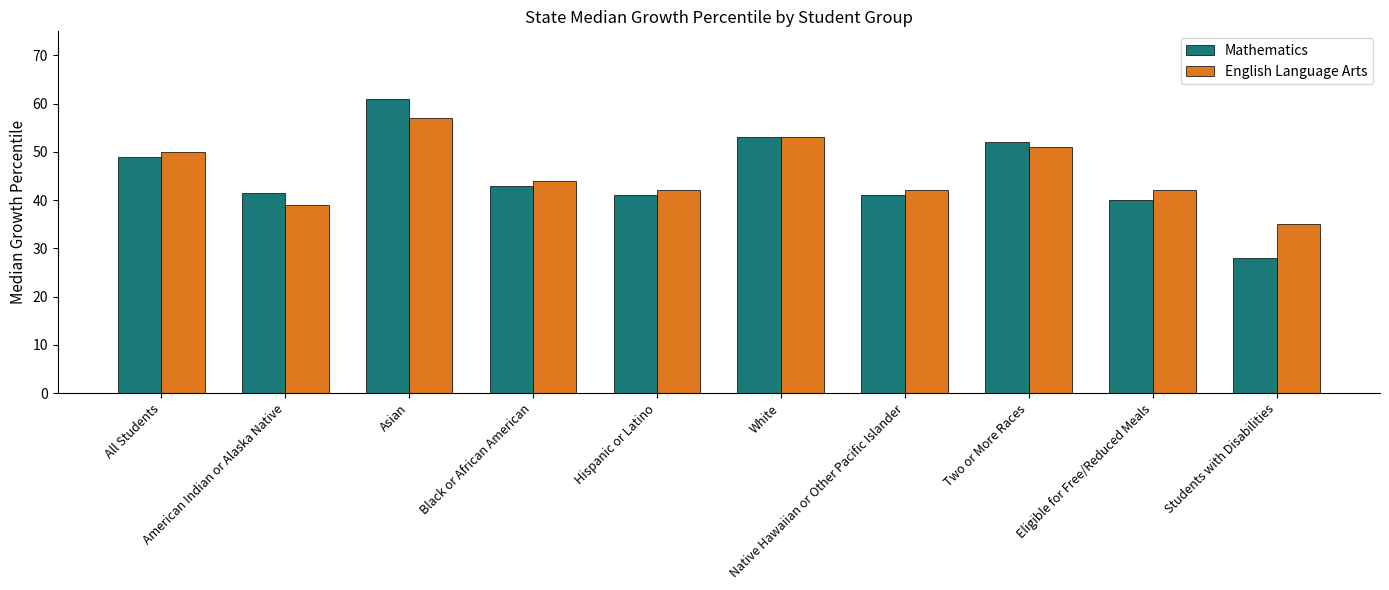

What is the greatest value displayed?

61.0